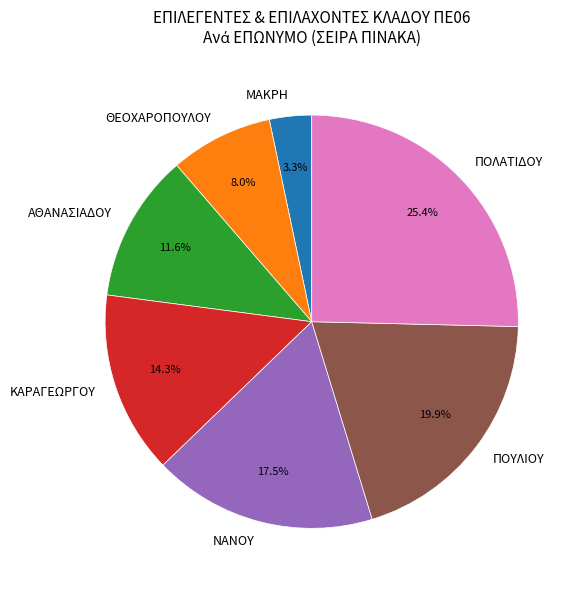

To the nearest percent, what is the average slice percentage?

14%